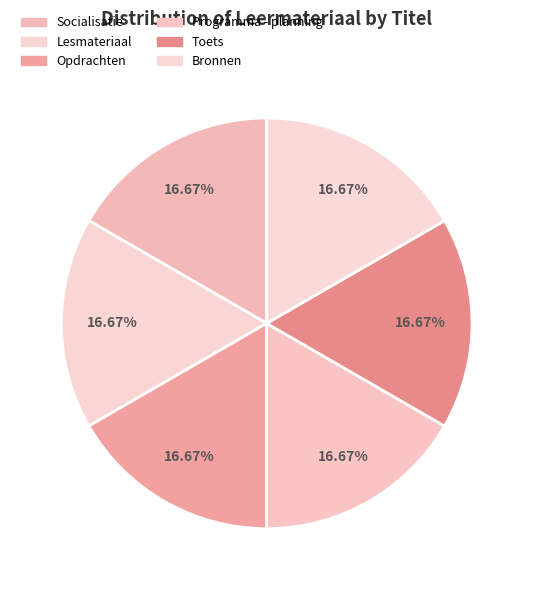

What percentage is the Toets slice, to the nearest percent?

17%